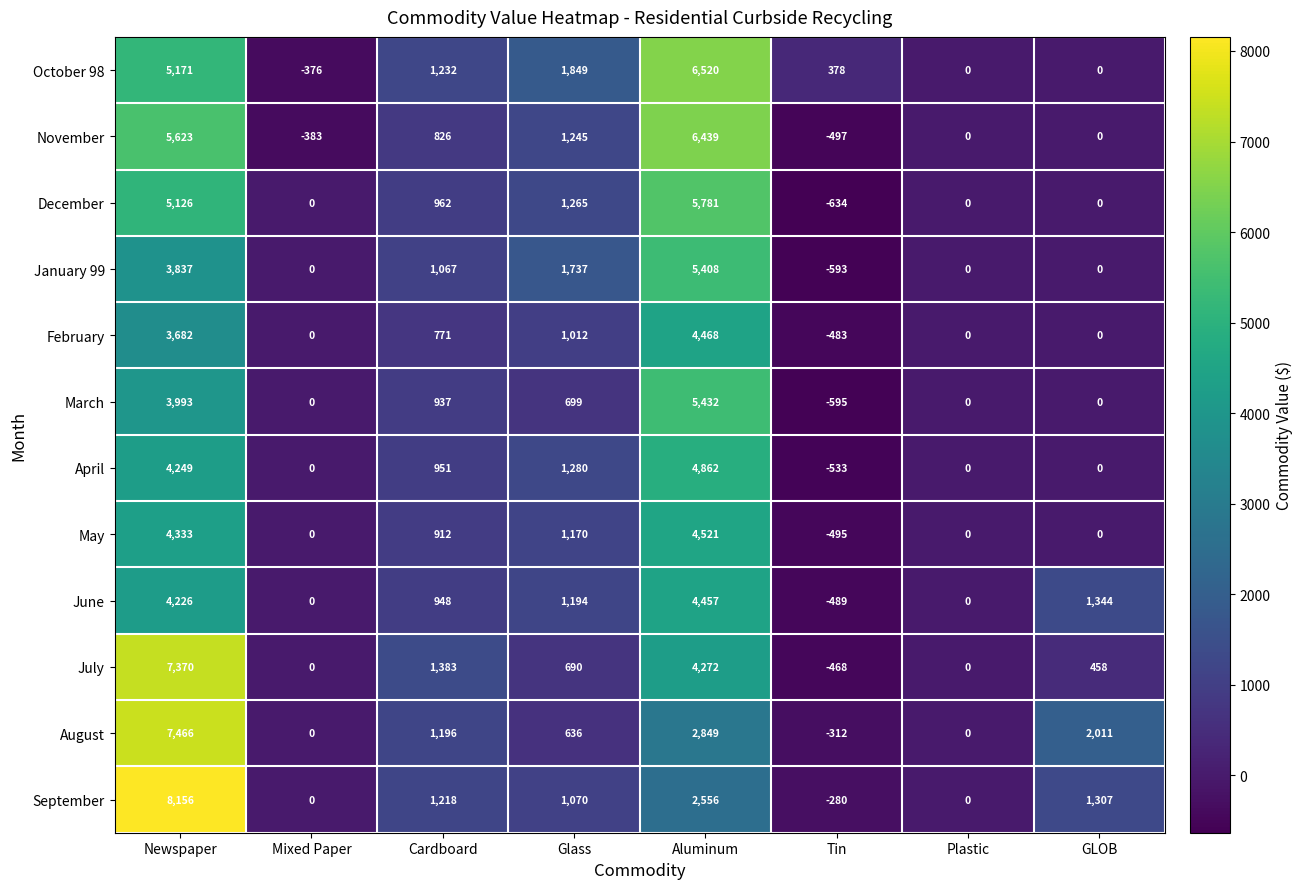

What is the difference between the maximum and minimum values in the November series?

6936